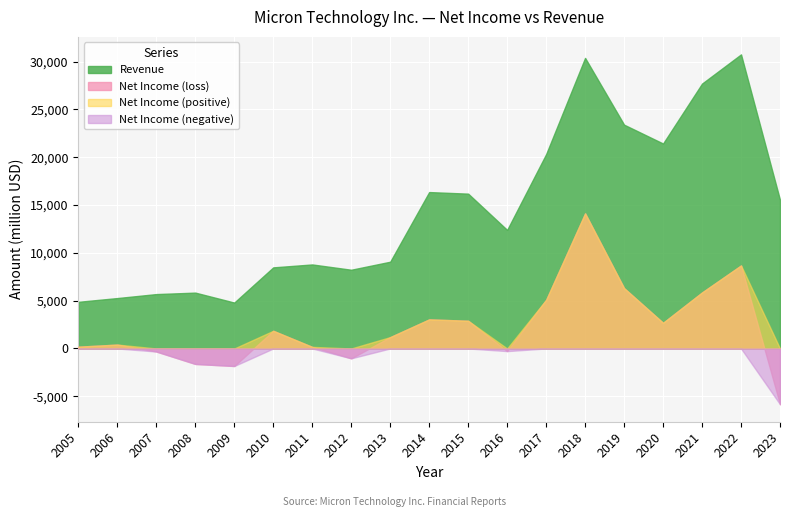

Is it true that Revenue equals 26663 at 2023?

False